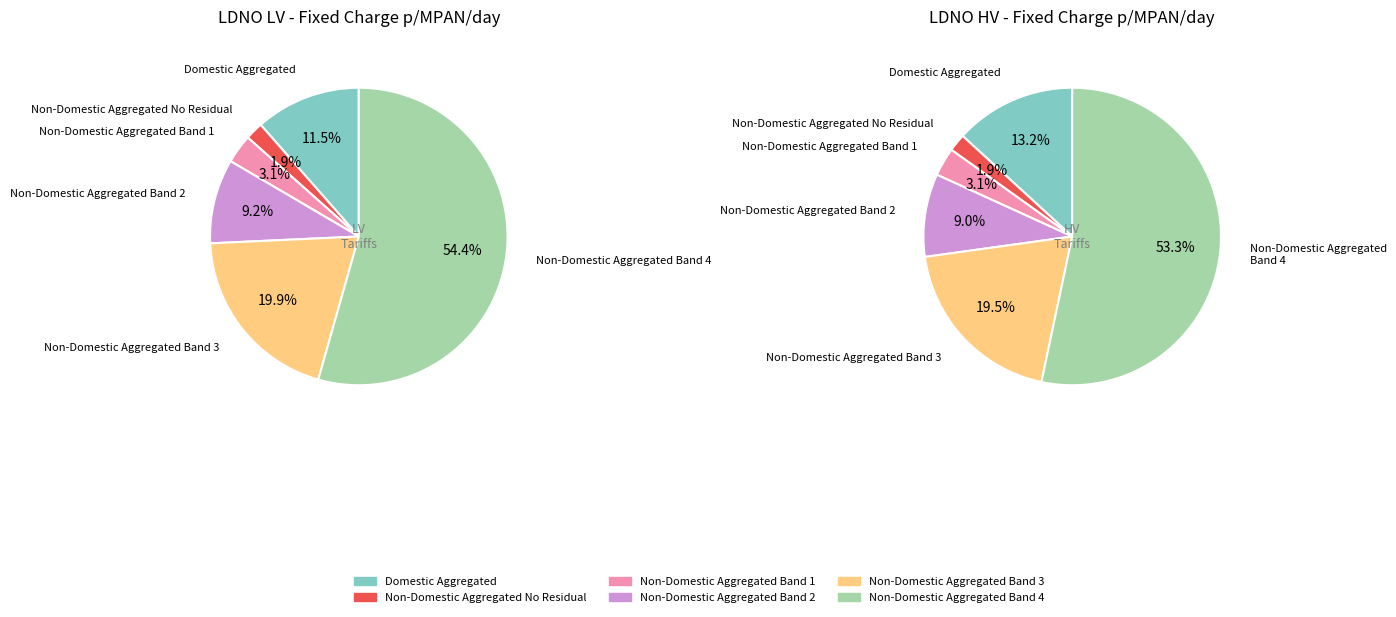

How many segments does this pie chart have?

6